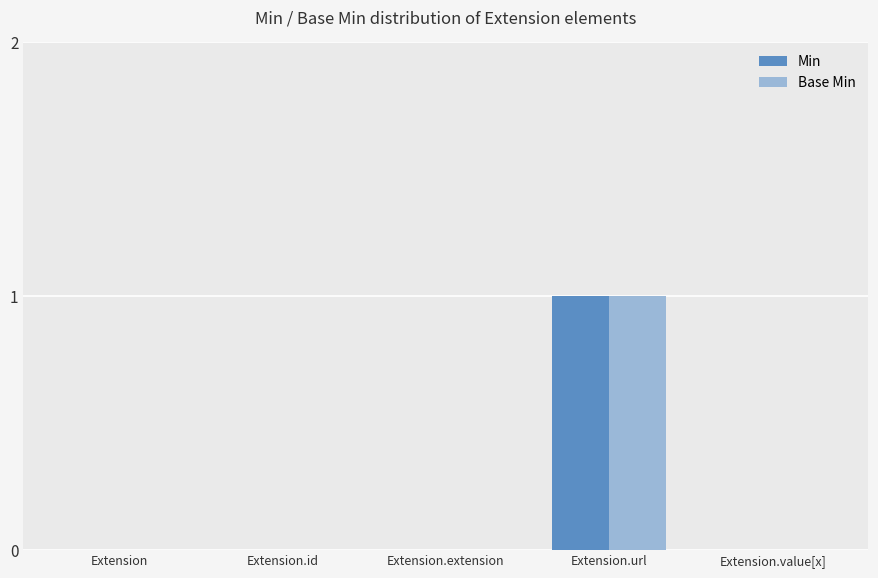

Which category has the highest value in the Base Min series?

Extension.url